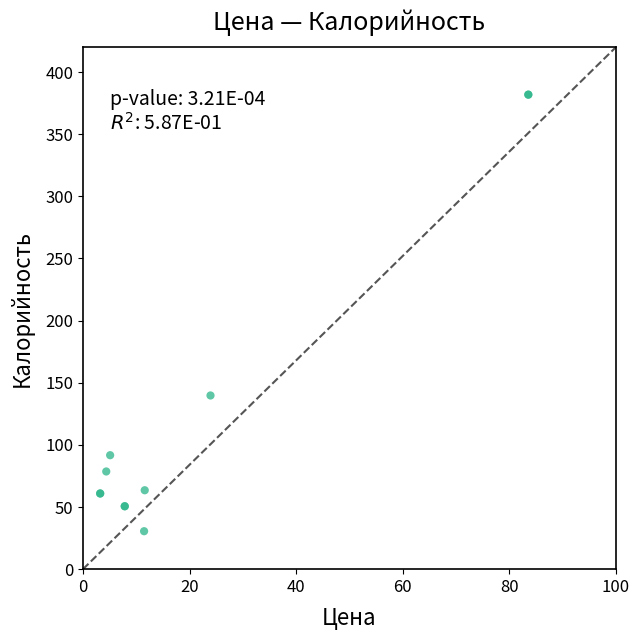

What Y value in the scatter plot is closest to 206?

139.8